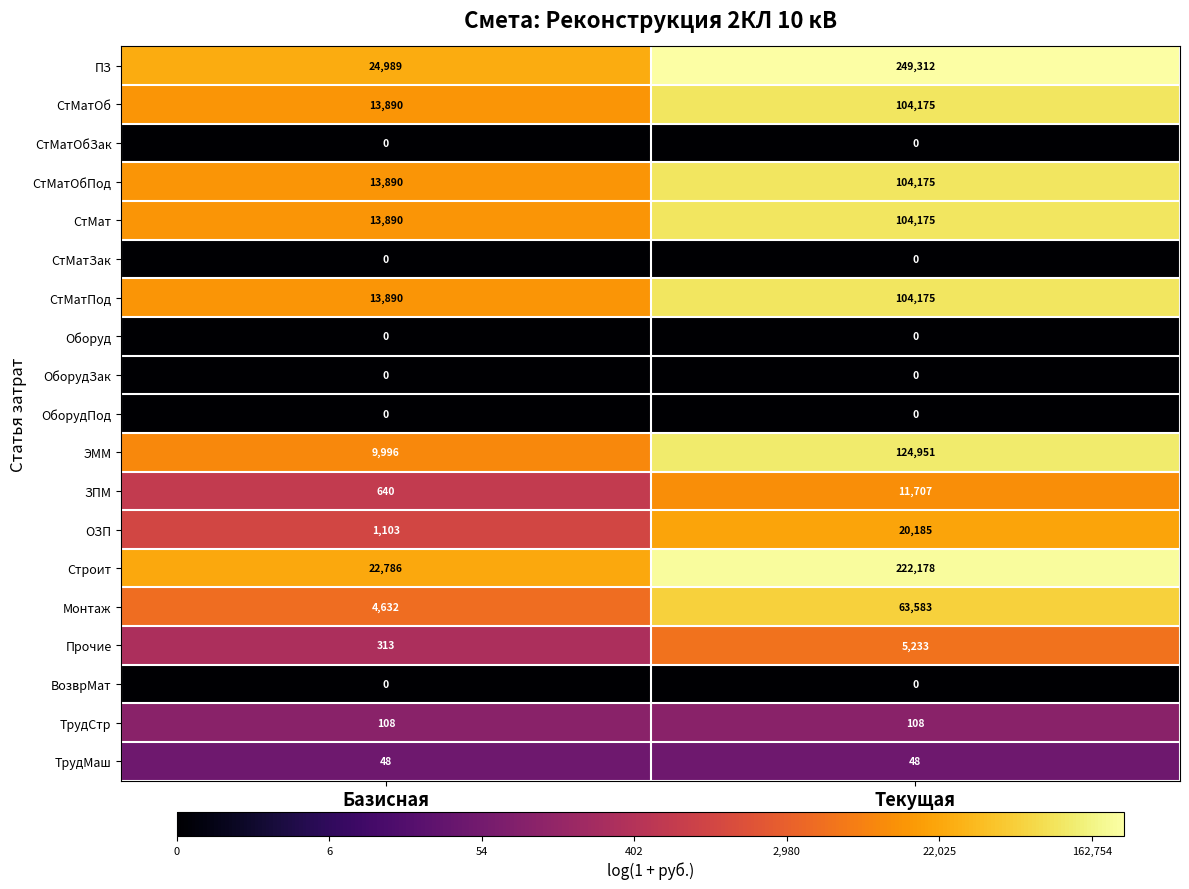

What is the highest value of the ЗПМ series?

11707